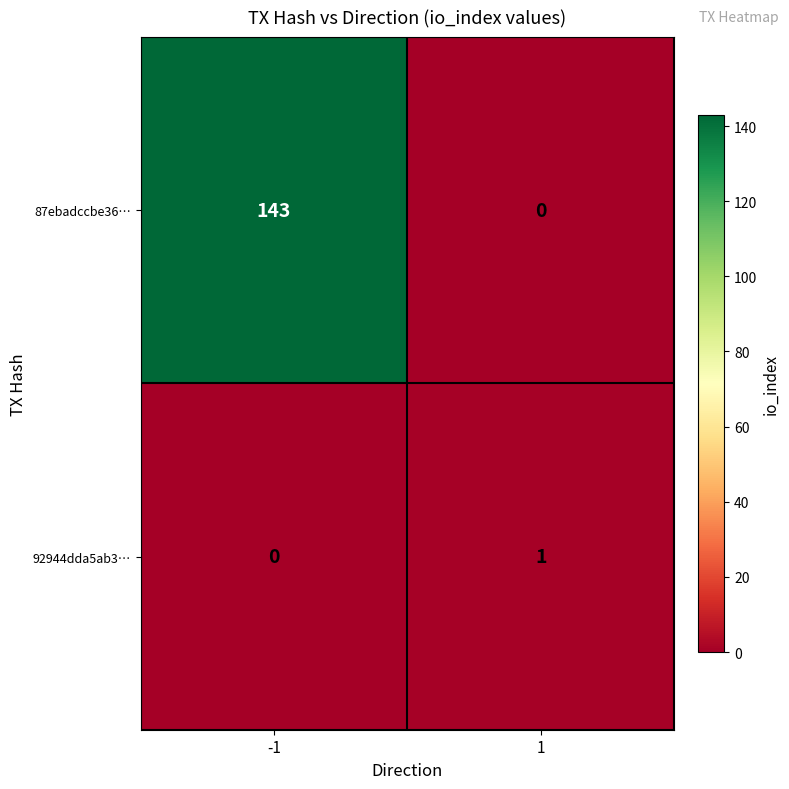

Which category has the highest value across all series?

-1